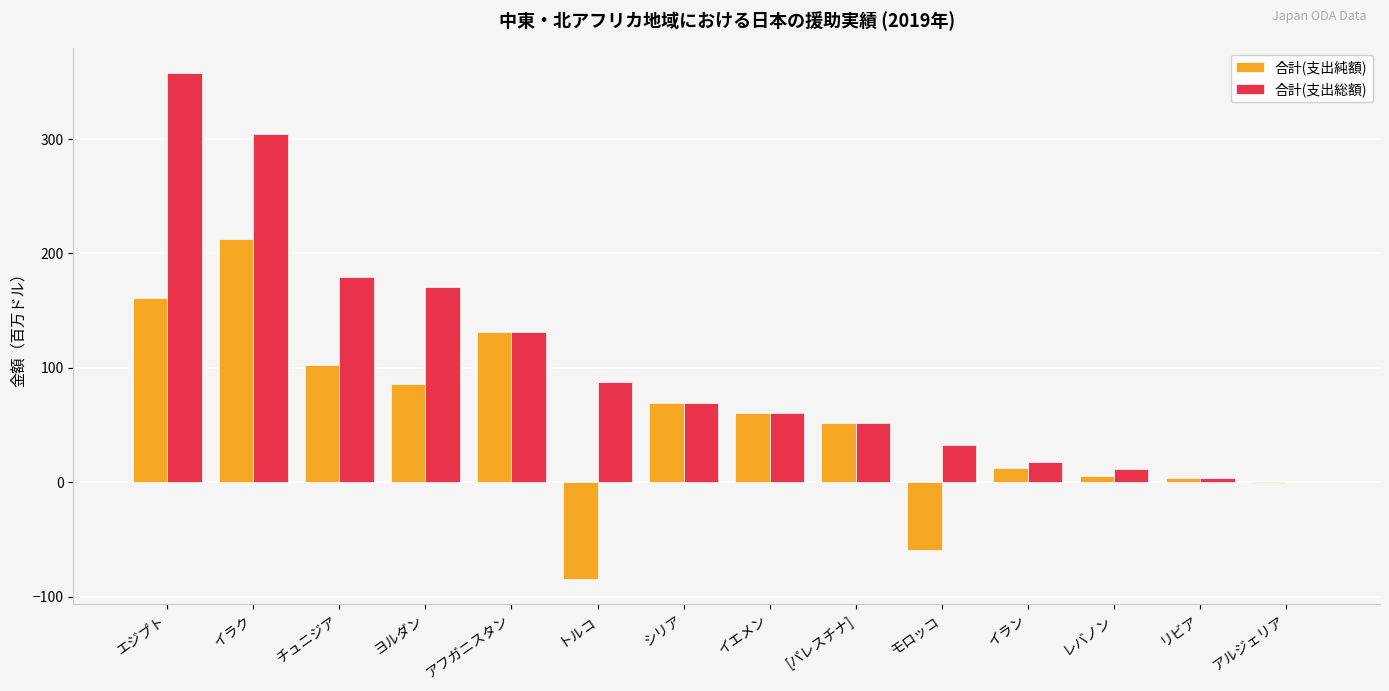

At which category does the chart reach its peak across all series?

エジプト